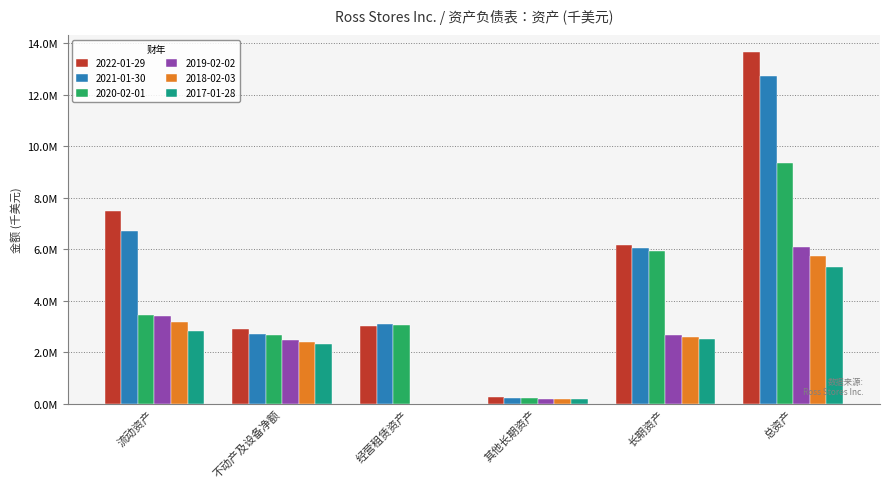

What is the difference between the maximum and minimum values in the 2017-01-28 series?

5309351